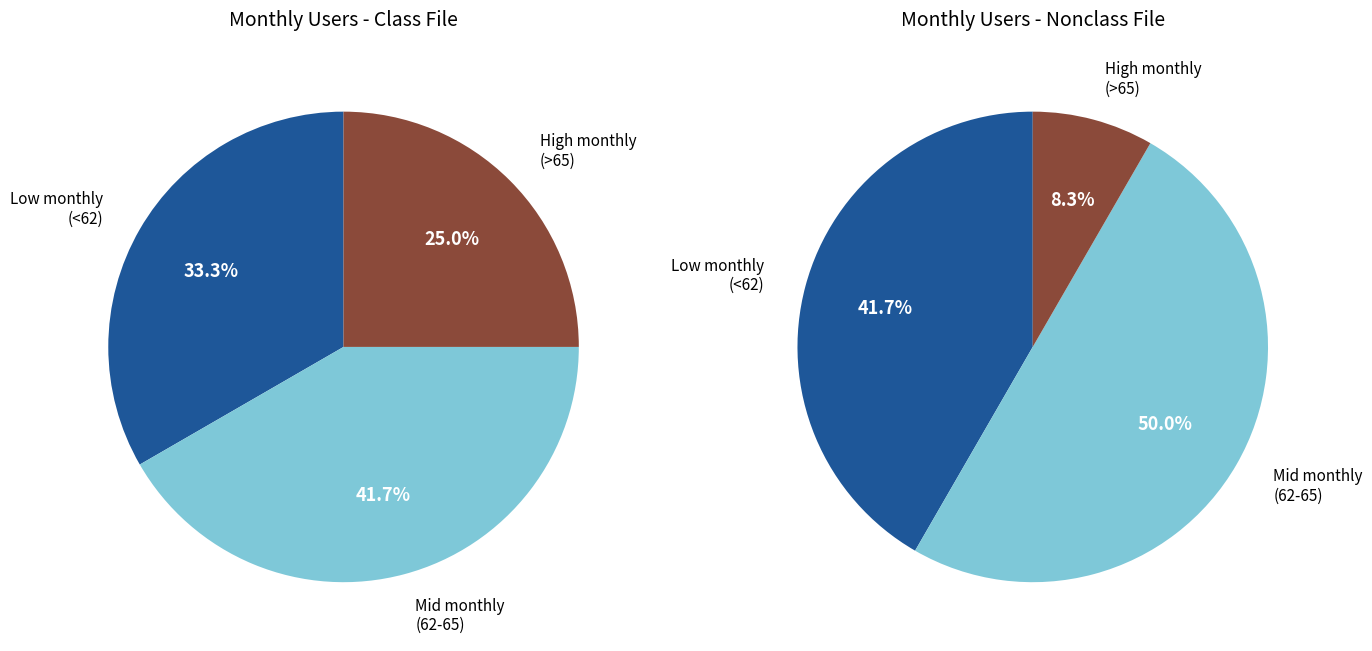

Is 2024-05-01 the majority of the pie?

No